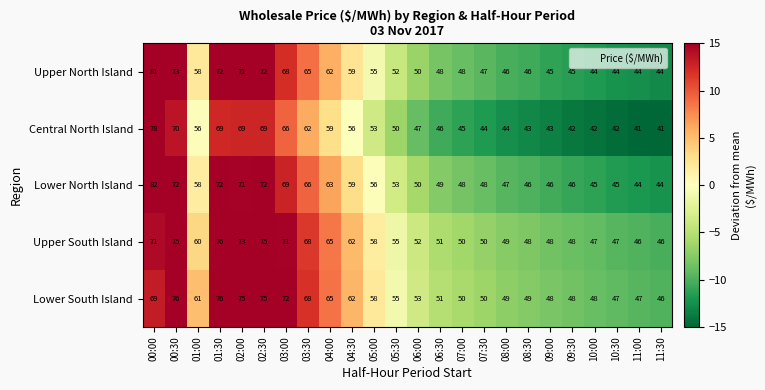

Which series has the largest range (max minus min)?

Lower North Island